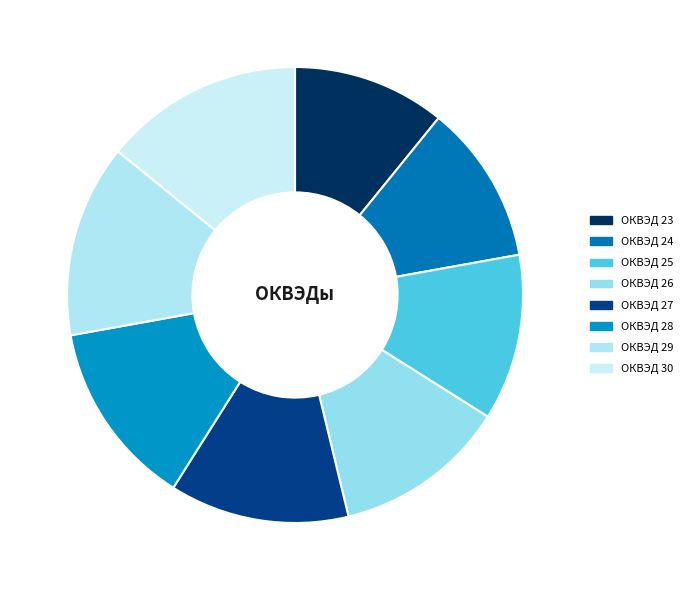

Count the number of slices in the pie.

8